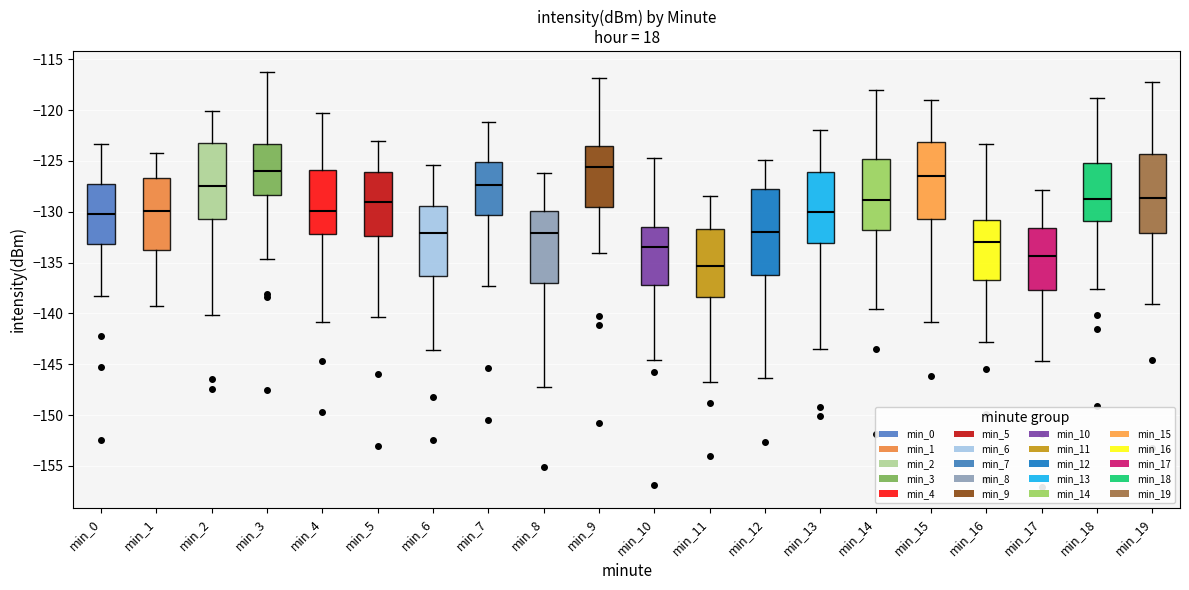

Reading left to right, transcribe this box plot: for each box, give where its median line is, the range the box spans, and where its two whiskers end, as read against the y-axis. The values are not printed on the chart, so give them approximately, as read against the axis.

min_0: median -130.5, box -133.0 to -127.5, whiskers -138.5 to -123.5
min_1: median -130.0, box -134.0 to -126.5, whiskers -139.0 to -124.5
min_2: median -127.5, box -130.5 to -123.0, whiskers -140.0 to -120.0
min_3: median -126.0, box -128.5 to -123.5, whiskers -134.5 to -116.0
min_4: median -130.0, box -132.0 to -126.0, whiskers -141.0 to -120.5
min_5: median -129.0, box -132.5 to -126.0, whiskers -140.5 to -123.0
min_6: median -132.0, box -136.5 to -129.5, whiskers -143.5 to -125.5
min_7: median -127.5, box -130.5 to -125.0, whiskers -137.5 to -121.0
min_8: median -132.0, box -137.0 to -130.0, whiskers -147.0 to -126.0
min_9: median -125.5, box -129.5 to -123.5, whiskers -134.0 to -117.0
min_10: median -133.5, box -137.0 to -131.5, whiskers -144.5 to -124.5
min_11: median -135.5, box -138.5 to -131.5, whiskers -147.0 to -128.5
min_12: median -132.0, box -136.0 to -128.0, whiskers -146.5 to -125.0
min_13: median -130.0, box -133.0 to -126.0, whiskers -143.5 to -122.0
min_14: median -129.0, box -132.0 to -125.0, whiskers -139.5 to -118.0
min_15: median -126.5, box -130.5 to -123.0, whiskers -141.0 to -119.0
min_16: median -133.0, box -136.5 to -131.0, whiskers -143.0 to -123.5
min_17: median -134.5, box -137.5 to -131.5, whiskers -144.5 to -128.0
min_18: median -128.5, box -131.0 to -125.0, whiskers -137.5 to -119.0
min_19: median -128.5, box -132.0 to -124.5, whiskers -139.0 to -117.5